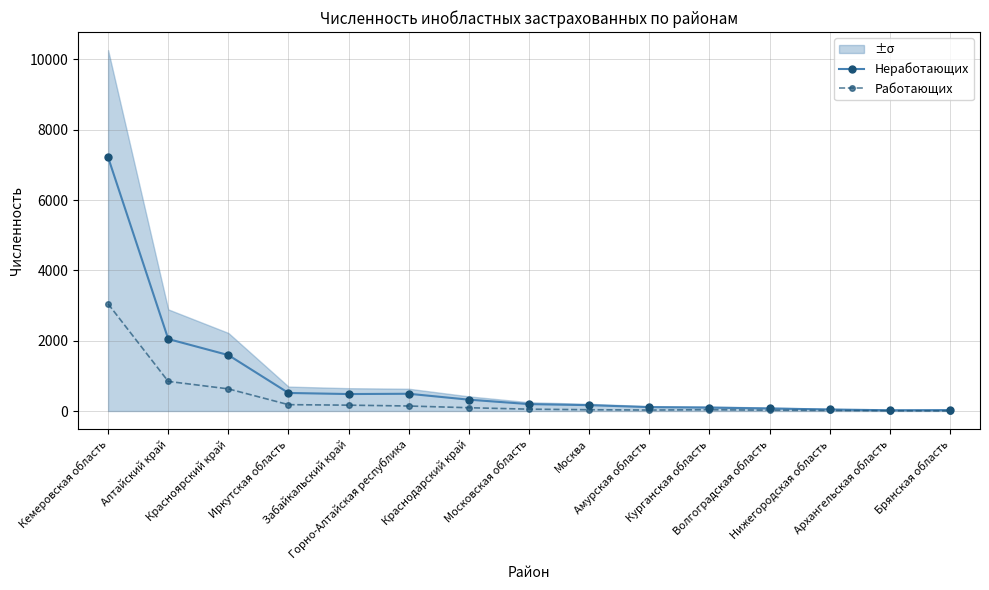

List the series in order of their overall mean, lowest first.

Работающих, Неработающих